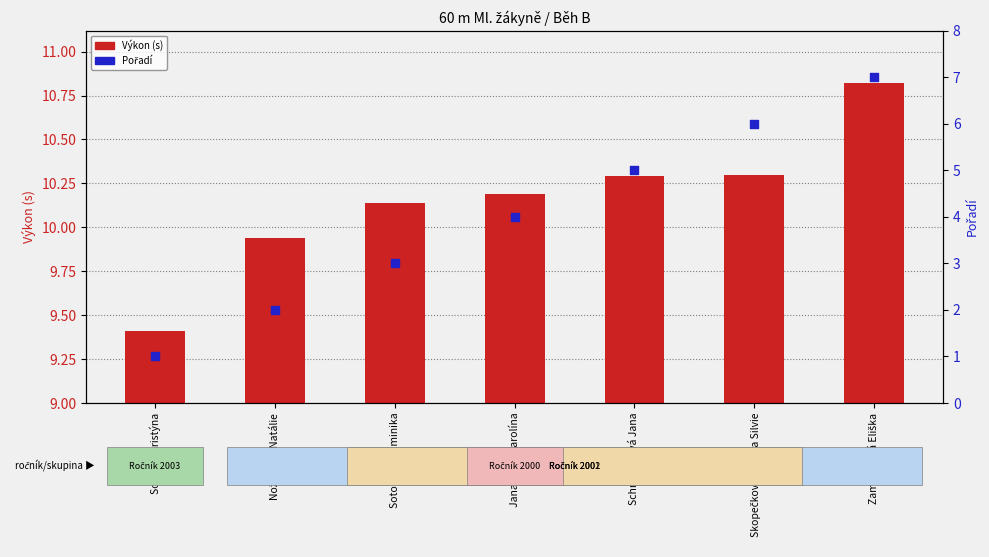

Which series has the largest Y range (max minus min)?

Pořadí